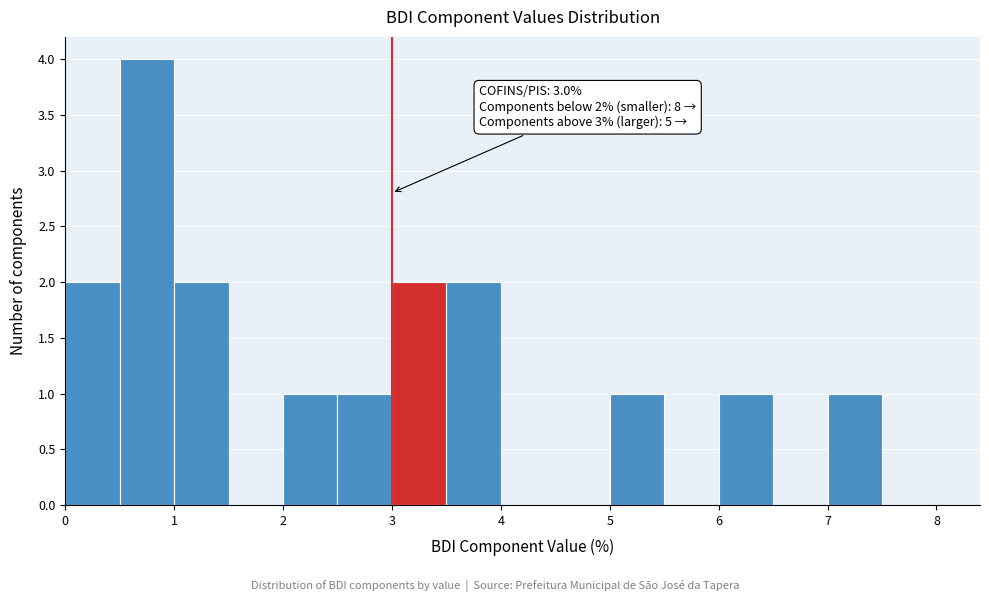

Over which range of the x-axis is the bar tallest?

0.5 to 1.0